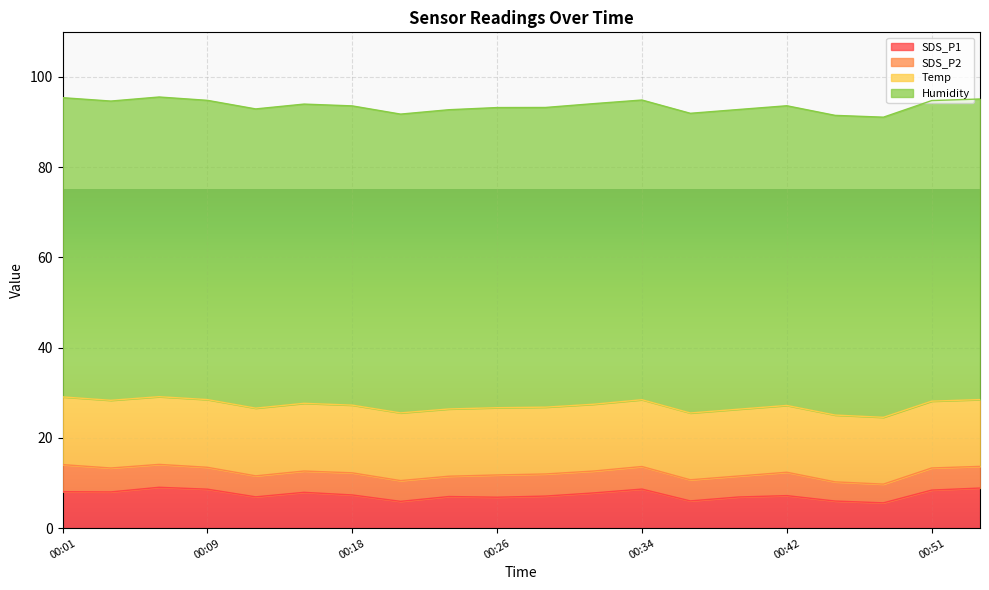

The Humidity series shows 66.6 at 00:31. True or false?

True